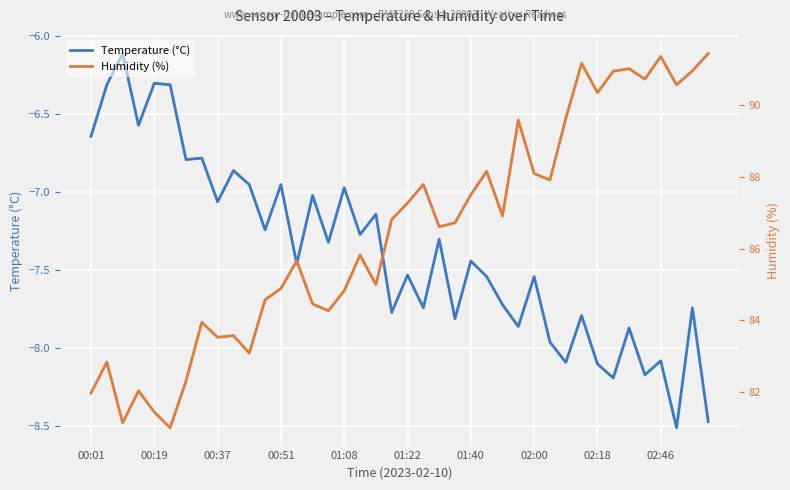

Is it true that Humidity (%) equals 139.2 at 19?

False